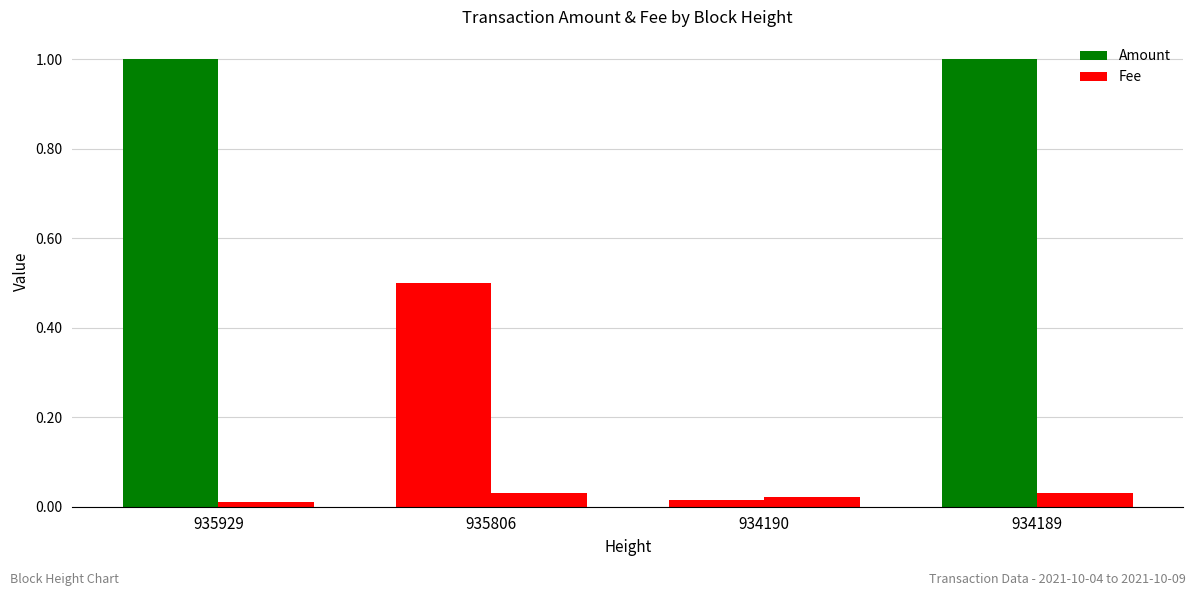

List the series in order of their overall mean, highest first.

Amount, Fee